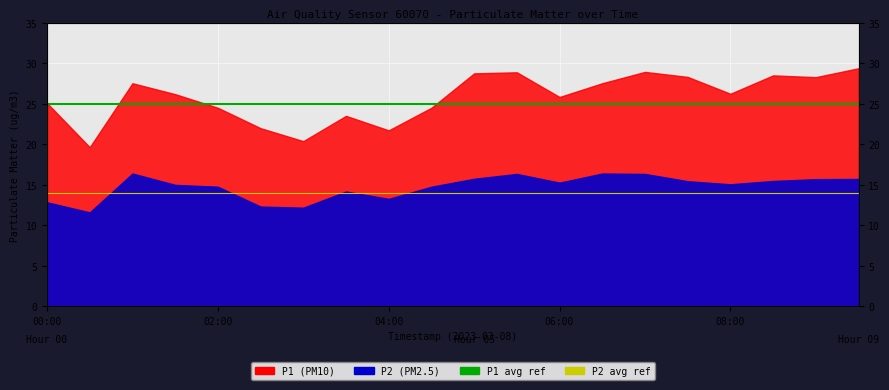

The P1 avg threshold series shows 13 at 00:00. True or false?

False